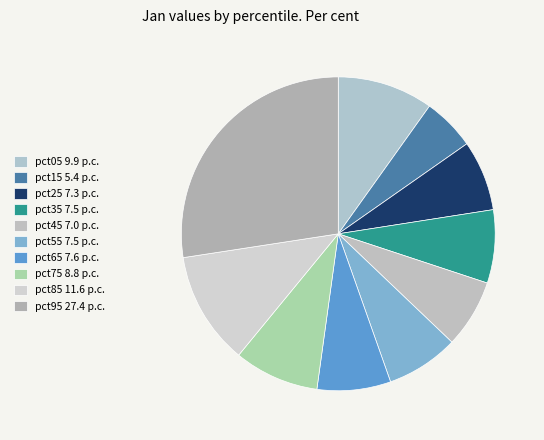

True or false: pct75 accounts for 17% of the total.

False